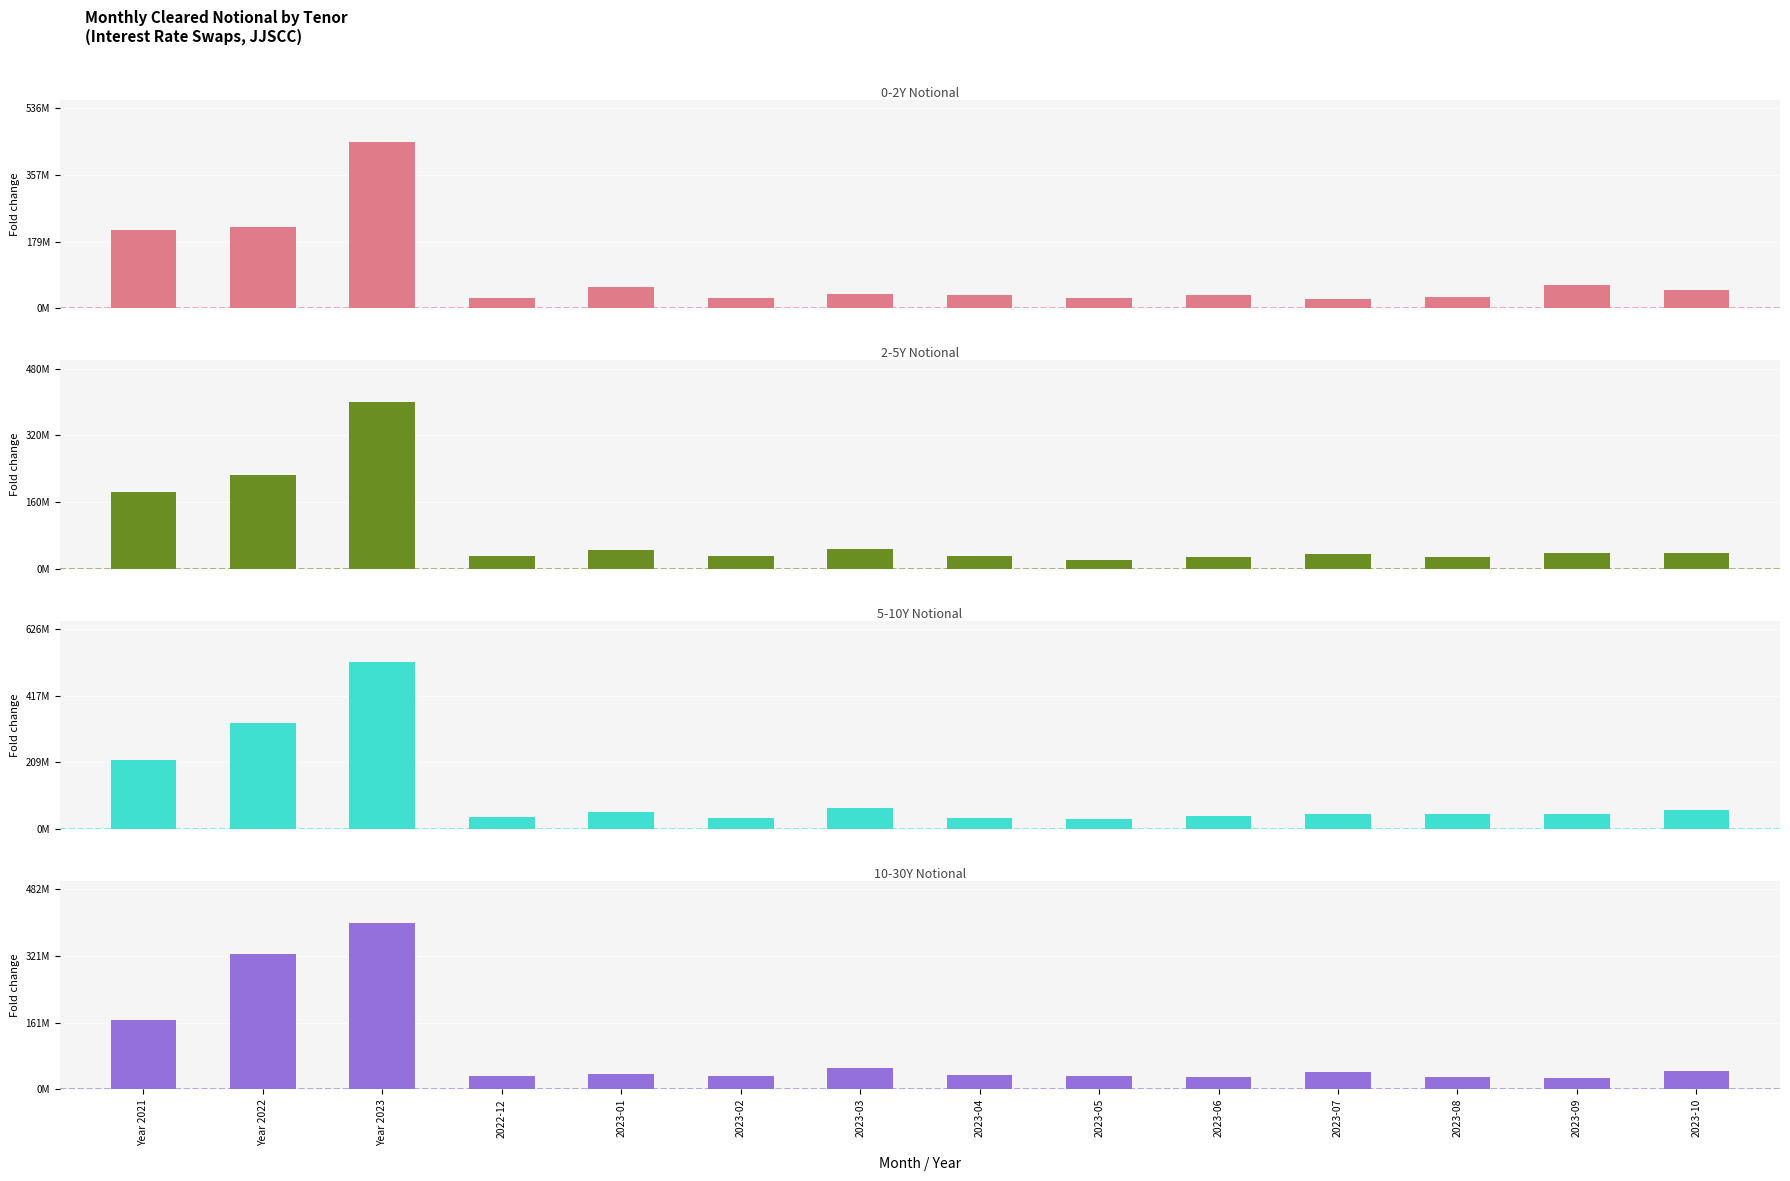

What is the value of the 5-10Y Notional bar at the 2nd from the left?

332935062.7